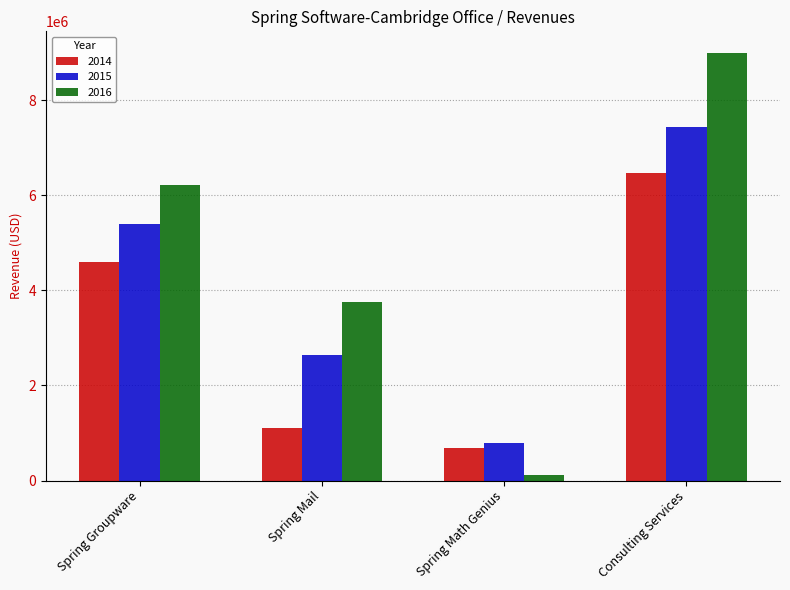

At how many categories does at least one series exceed 1457712?

3